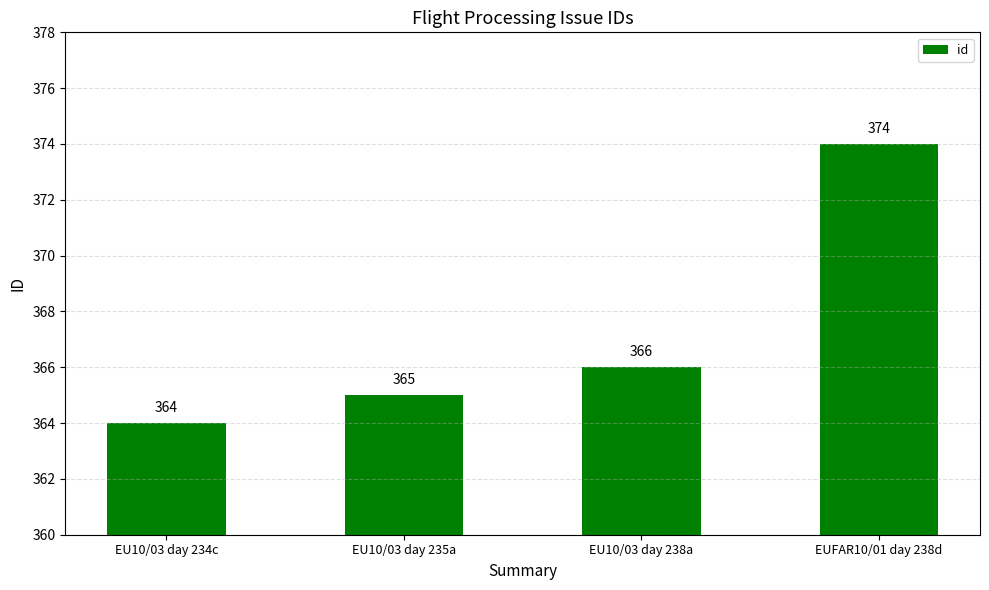

How many bars are there in total?

4